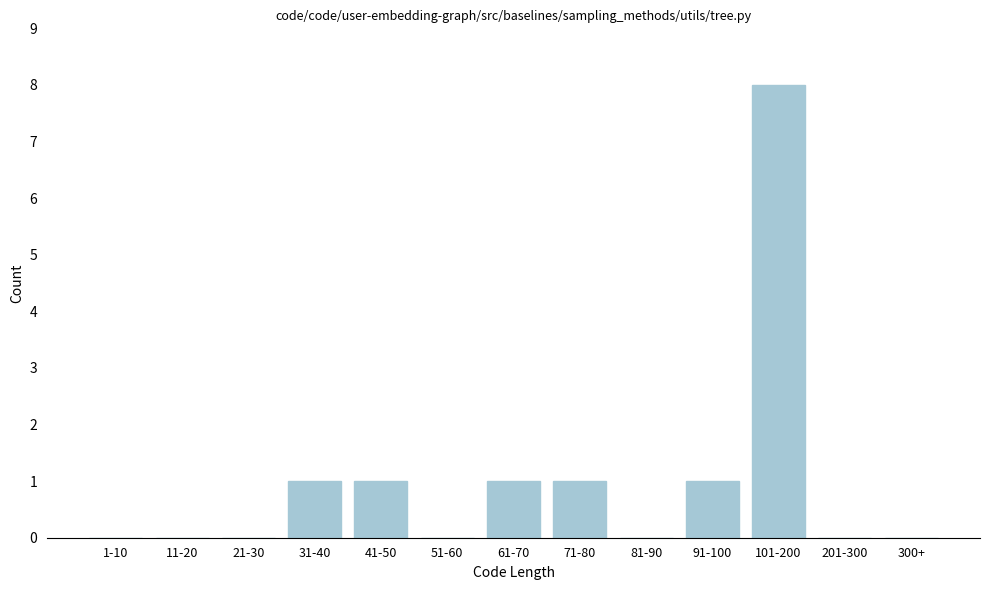

Reading left to right, transcribe all the data shown in this chart.

1-10=0	11-20=0	21-30=0	31-40=1	41-50=1	51-60=0	61-70=1	71-80=1	81-90=0	91-100=1	101-200=8	201-300=0	300+=0